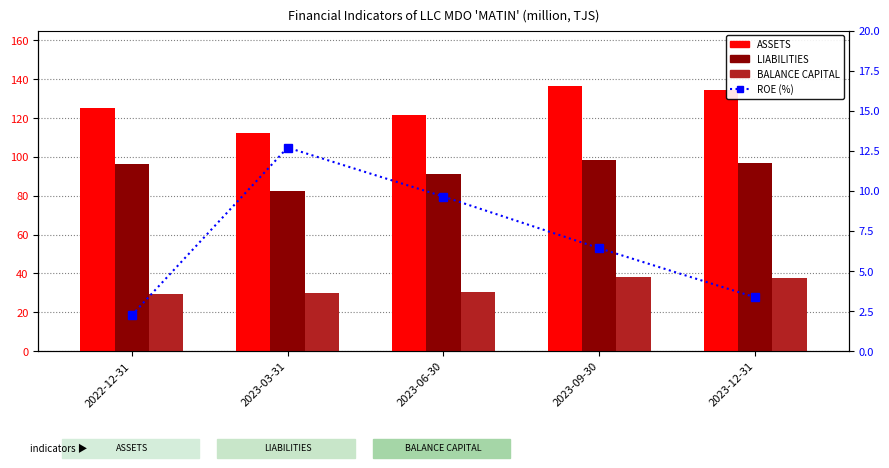

What is the sum of the BALANCE CAPITAL values at 2023-09-30 and 2023-06-30?

69.0